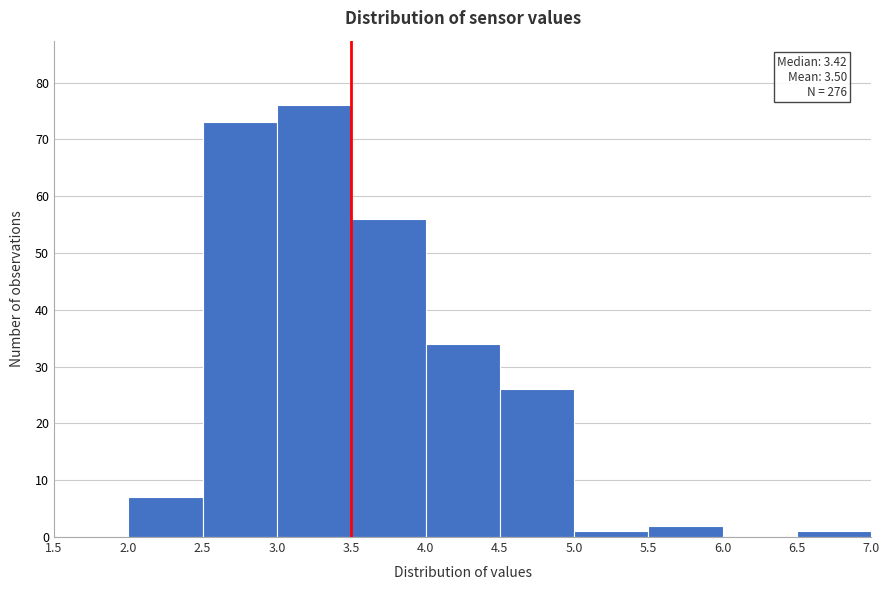

Over which range of the x-axis is the bar tallest?

3.0 to 3.5